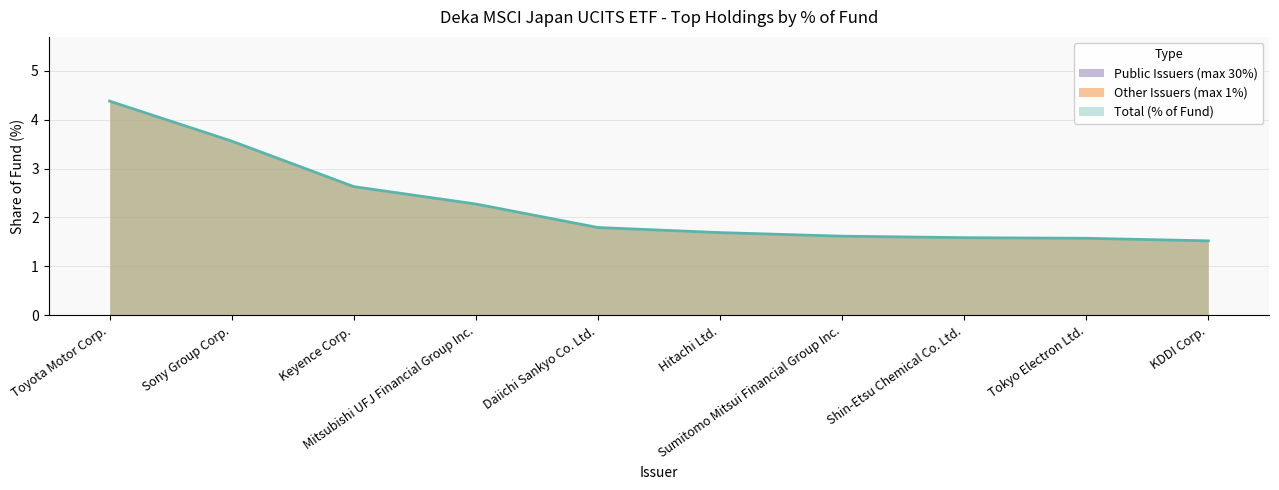

Rank the categories by Other Issuers (max 1%) value from highest to lowest.

Toyota Motor Corp., Sony Group Corp., Keyence Corp., Mitsubishi UFJ Financial Group Inc., Daiichi Sankyo Co. Ltd., Hitachi Ltd., Sumitomo Mitsui Financial Group Inc., Shin-Etsu Chemical Co. Ltd., Tokyo Electron Ltd., KDDI Corp.